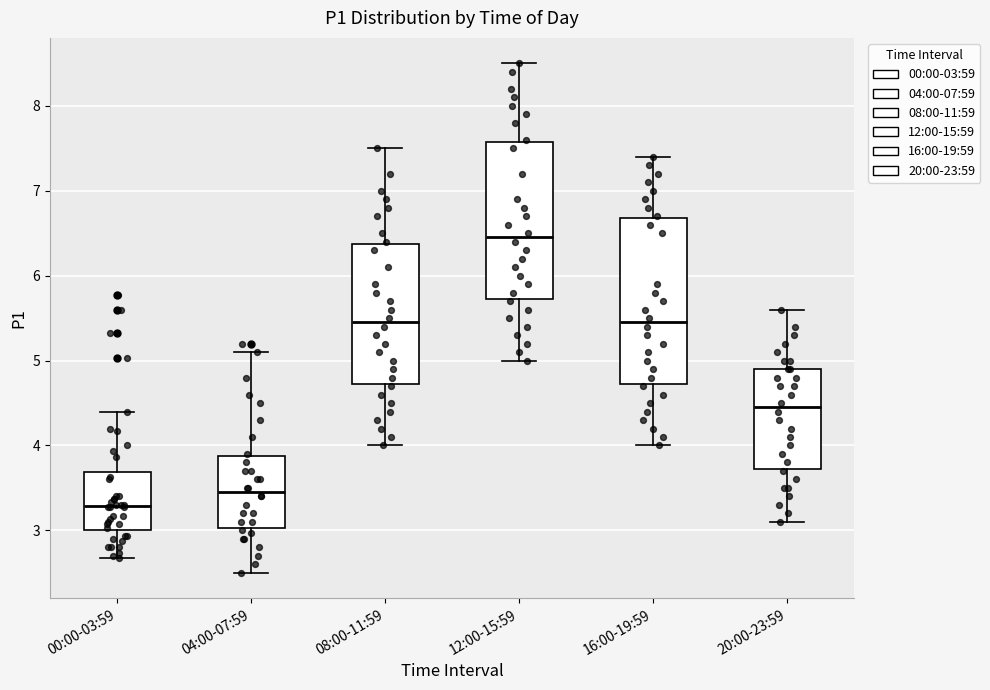

Reading left to right, read every box against the y-axis: the position of its median line, the range the box covers, and the ends of its whiskers. The values are not printed on the chart, so give them approximately, as read against the axis.

00:00-03:59: median 3.3, box 3.0 to 3.7, whiskers 2.7 to 4.4
04:00-07:59: median 3.5, box 3.0 to 3.9, whiskers 2.5 to 5.1
08:00-11:59: median 5.5, box 4.7 to 6.4, whiskers 4.0 to 7.5
12:00-15:59: median 6.5, box 5.7 to 7.6, whiskers 5.0 to 8.5
16:00-19:59: median 5.5, box 4.7 to 6.7, whiskers 4.0 to 7.4
20:00-23:59: median 4.5, box 3.7 to 4.9, whiskers 3.1 to 5.6